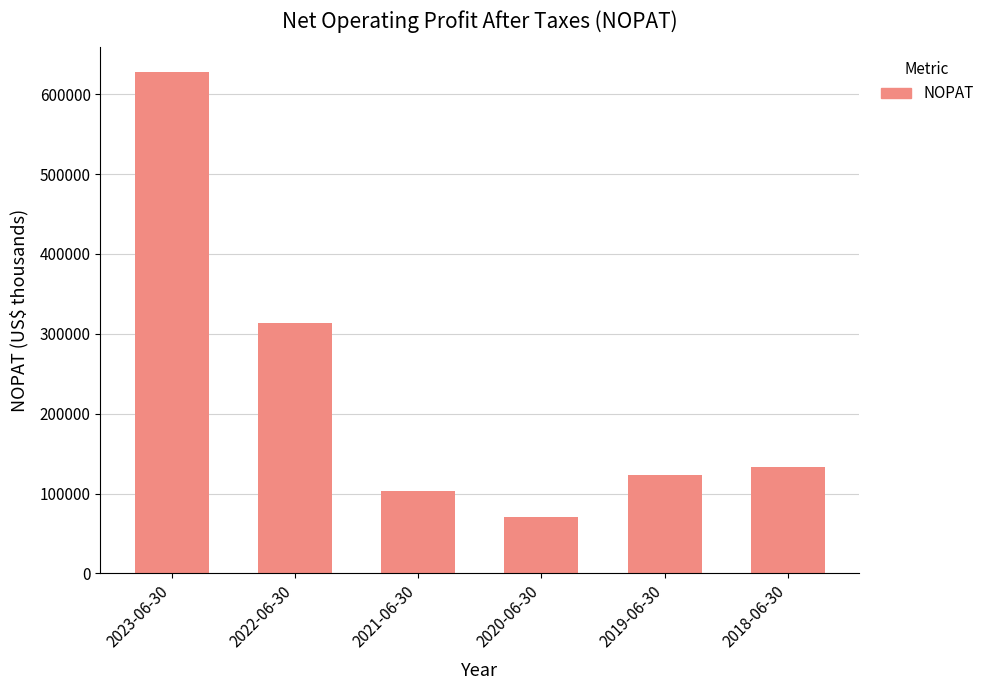

List the labels in order of value, largest first.

2023-06-30, 2022-06-30, 2018-06-30, 2019-06-30, 2021-06-30, 2020-06-30